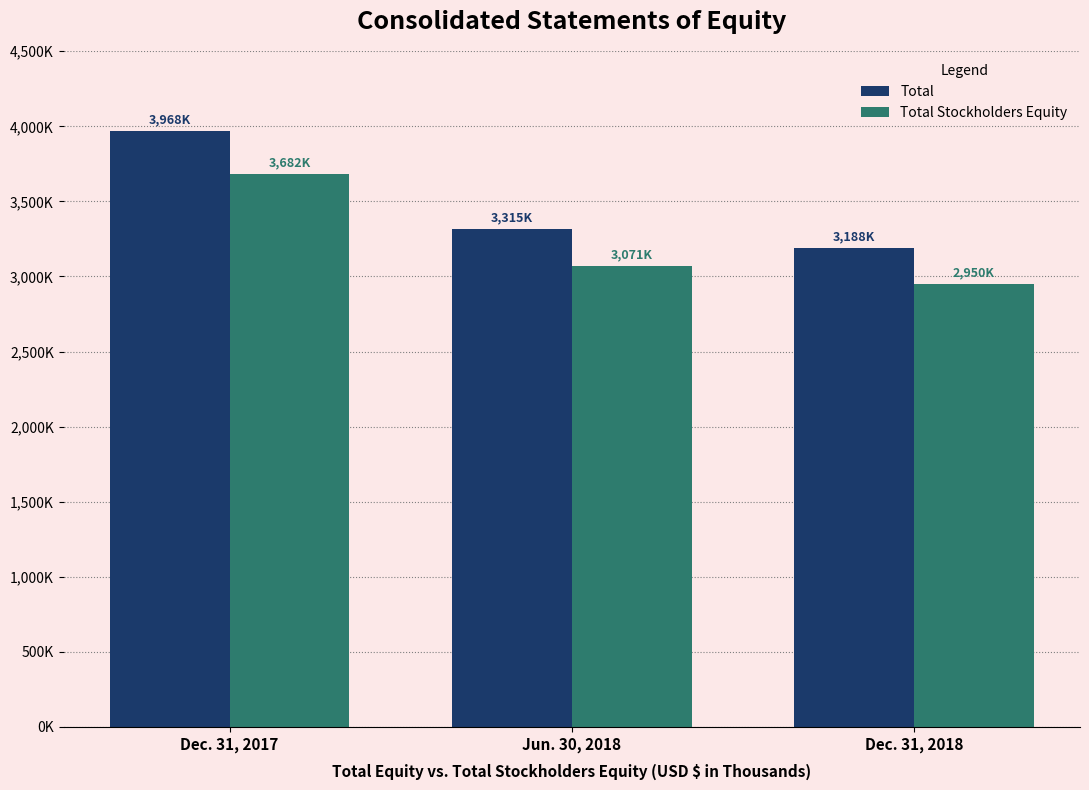

Count the Total Stockholders Equity values in the range 2950232 to 3681578.

3